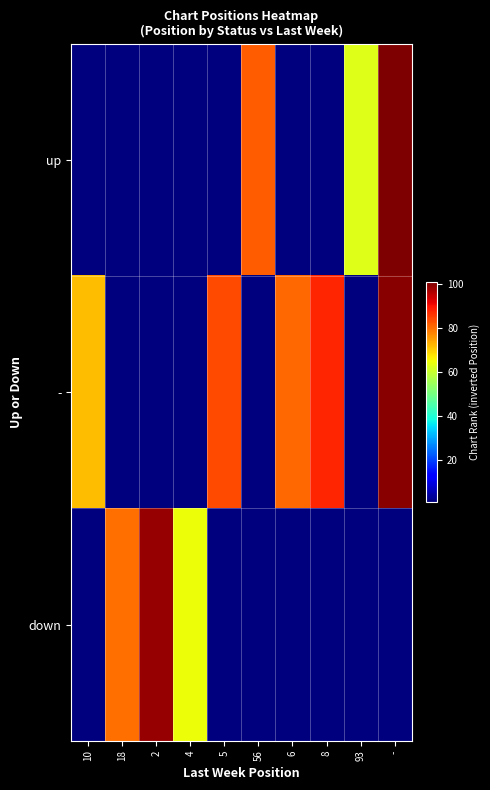

Reading right to left, what are all the values shown in this chart?

up: -=101	93=63	8=1	6=1	56=82	5=1	4=1	2=1	18=1	10=1
-: -=100	93=1	8=88	6=81	56=1	5=84	4=1	2=1	18=1	10=72
down: -=1	93=1	8=1	6=1	56=1	5=1	4=65	2=99	18=80	10=1